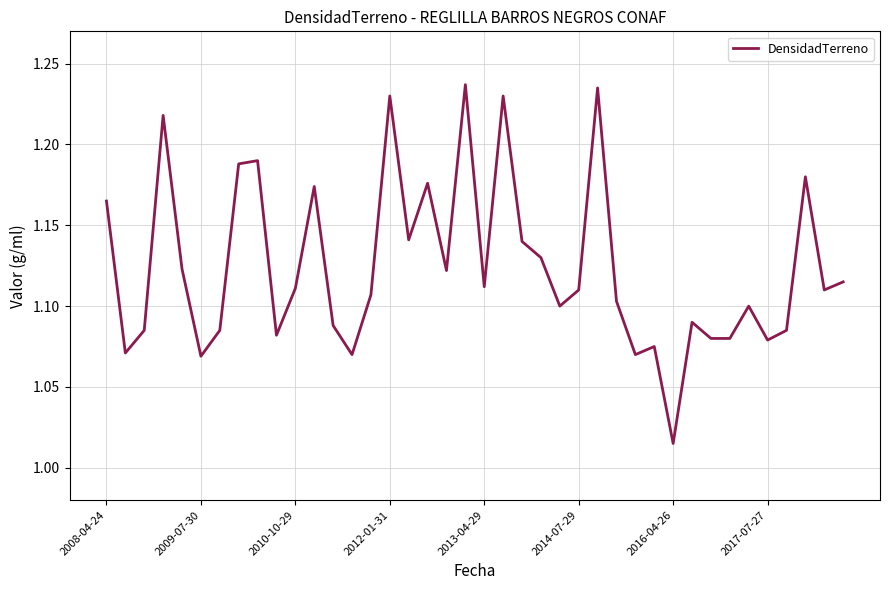

What is the minimum value shown in the chart?

1.0